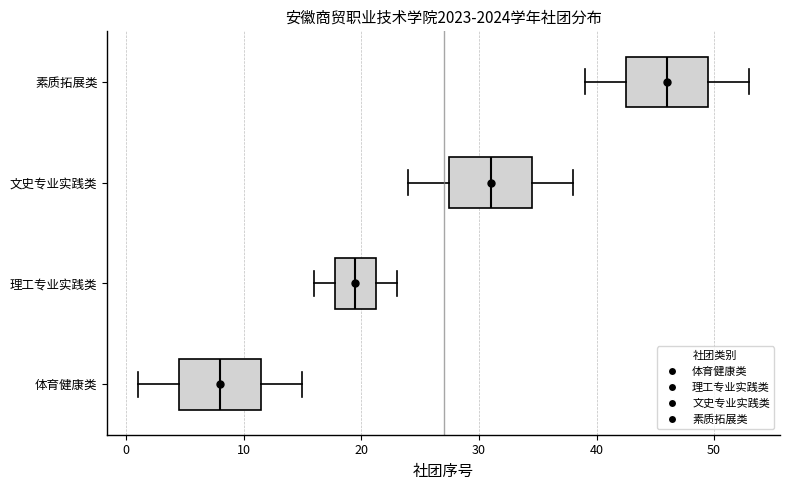

Reading bottom to top, read every box against the x-axis: the position of its median line, the range the box covers, and the ends of its whiskers. The values are not printed on the chart, so give them approximately, as read against the axis.

体育健康类: median 8, box 5 to 12, whiskers 1 to 15
理工专业实践类: median 20, box 18 to 21, whiskers 16 to 23
文史专业实践类: median 31, box 28 to 35, whiskers 24 to 38
素质拓展类: median 46, box 43 to 50, whiskers 39 to 53